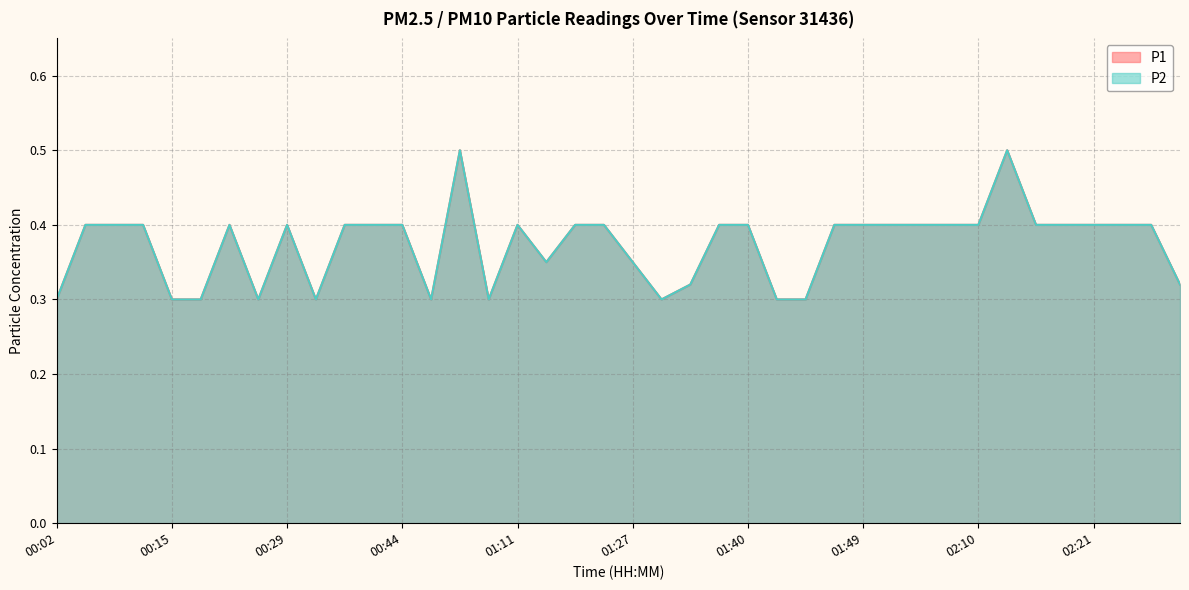

Reading left to right, extract all data points from this chart.

P1: 00:02=0.3	00:04=0.4	00:09=0.4	00:12=0.4	00:15=0.3	00:17=0.3	00:23=0.4	00:26=0.3	00:29=0.4	00:31=0.3	00:36=0.4	00:39=0.4	00:44=0.4	00:55=0.3	00:58=0.5	01:00=0.3	01:11=0.4	01:14=0.3	01:16=0.4	01:22=0.4	01:27=0.3	01:29=0.3	01:35=0.3	01:37=0.4	01:40=0.4	01:42=0.3	01:44=0.3	01:47=0.4	01:49=0.4	01:52=0.4	01:54=0.4	02:07=0.4	02:10=0.4	02:13=0.5	02:15=0.4	02:18=0.4	02:21=0.4	02:23=0.4	02:25=0.4	02:28=0.3
P2: 00:02=0.3	00:04=0.4	00:09=0.4	00:12=0.4	00:15=0.3	00:17=0.3	00:23=0.4	00:26=0.3	00:29=0.4	00:31=0.3	00:36=0.4	00:39=0.4	00:44=0.4	00:55=0.3	00:58=0.5	01:00=0.3	01:11=0.4	01:14=0.3	01:16=0.4	01:22=0.4	01:27=0.3	01:29=0.3	01:35=0.3	01:37=0.4	01:40=0.4	01:42=0.3	01:44=0.3	01:47=0.4	01:49=0.4	01:52=0.4	01:54=0.4	02:07=0.4	02:10=0.4	02:13=0.5	02:15=0.4	02:18=0.4	02:21=0.4	02:23=0.4	02:25=0.4	02:28=0.3